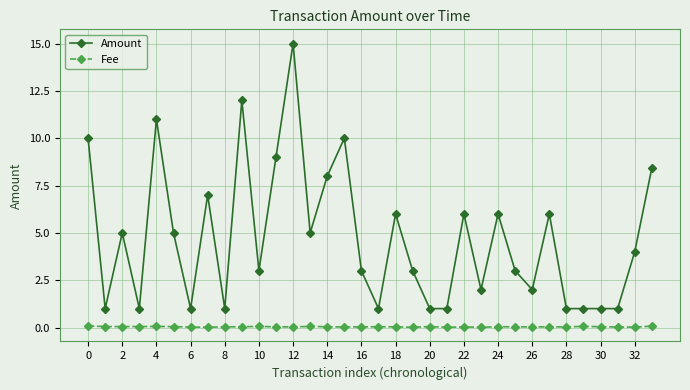

Does the chart have visible grid lines?

Yes